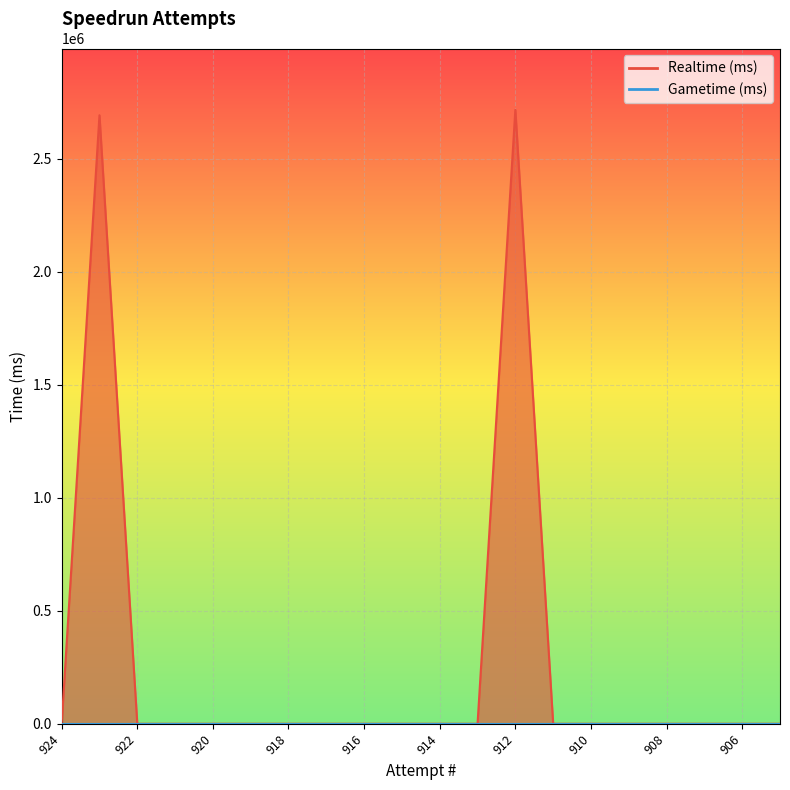

Which category has the lowest value across all series?

924